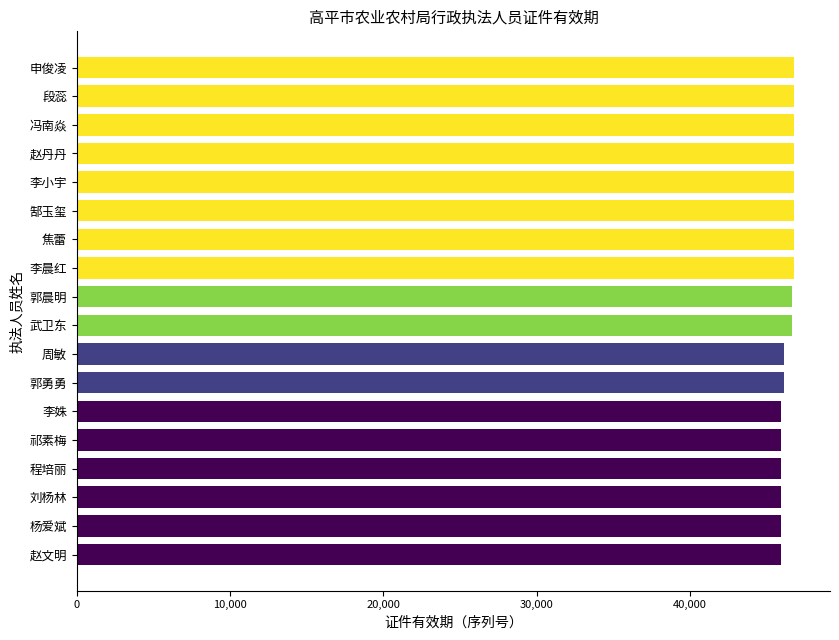

Is it true that the value at 祁素梅 is 45930?

True